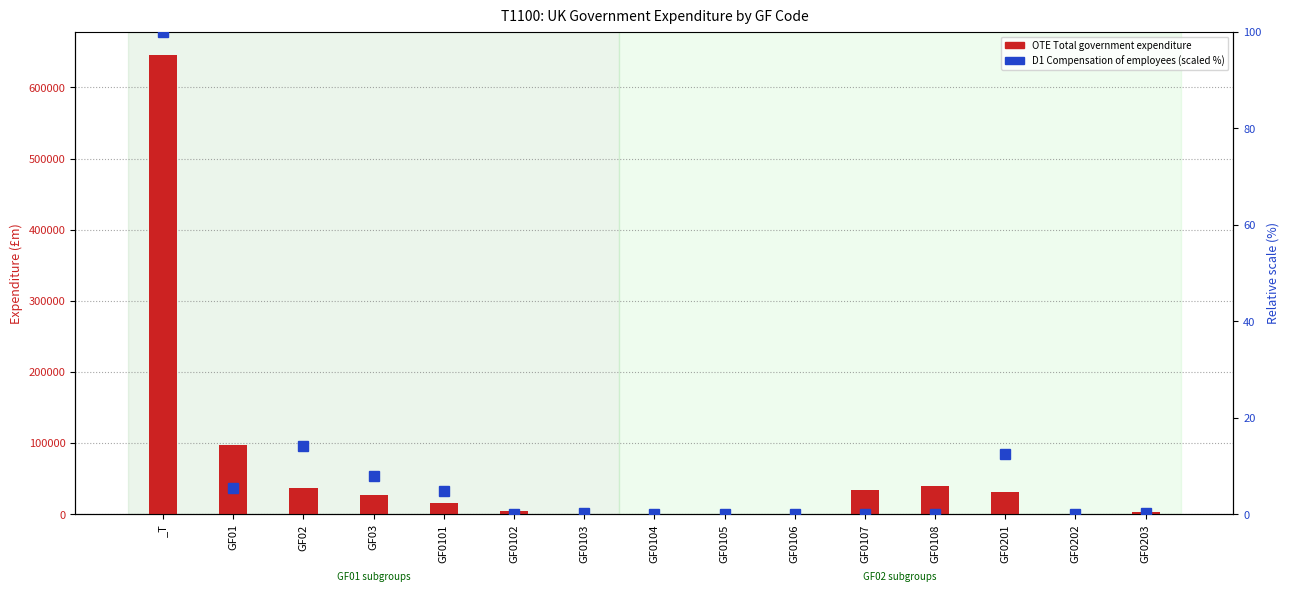

What is the spread (max minus min) of values at GF0203?

3236.7